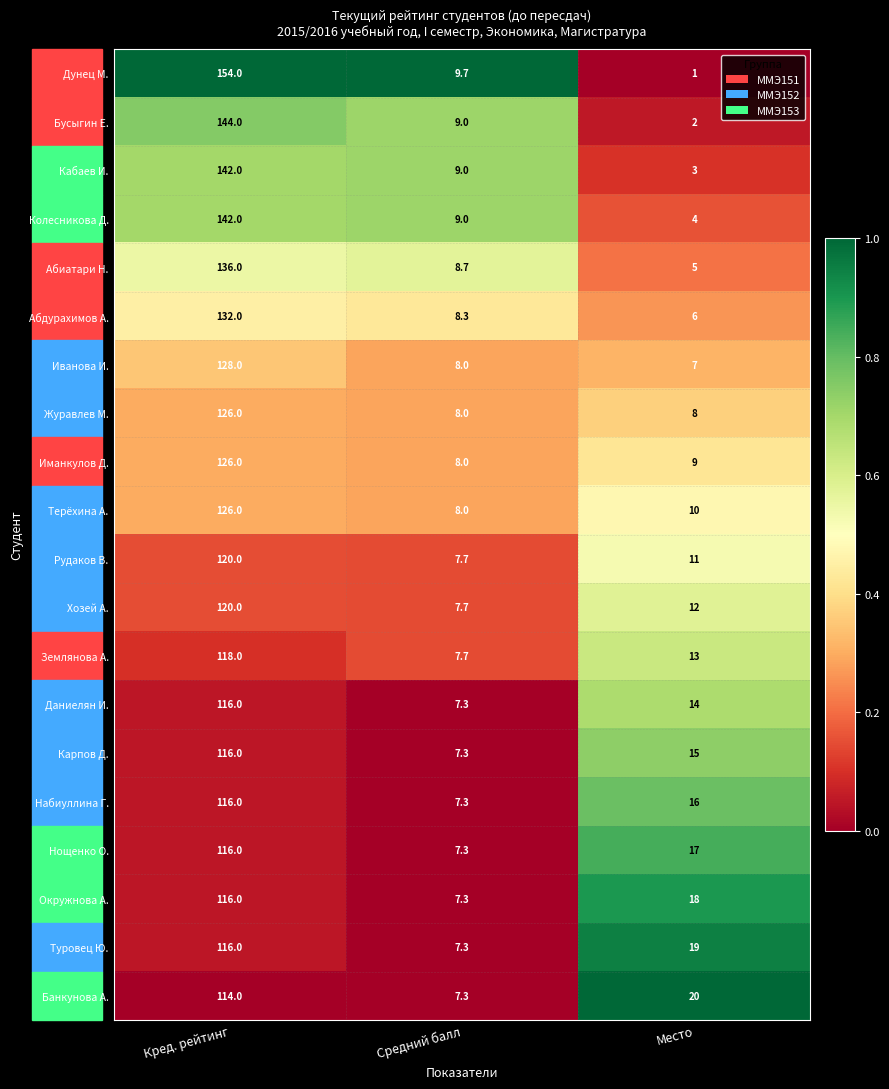

Which series has the widest spread of values?

Дунец М.